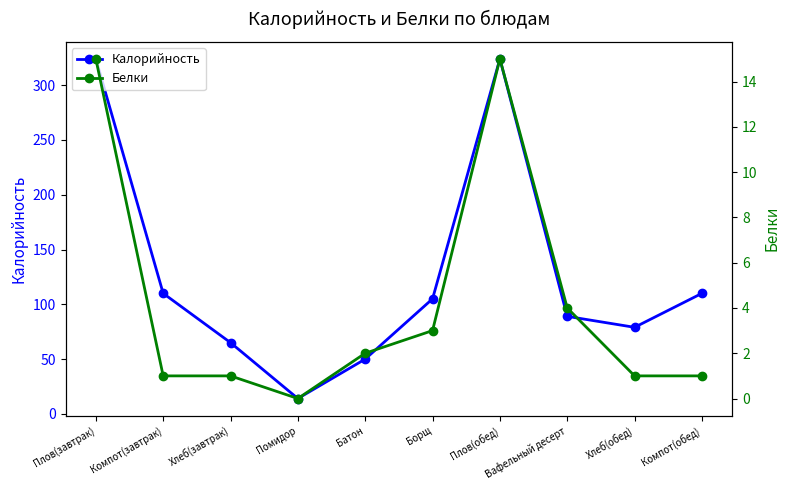

What is the greatest value displayed?

324